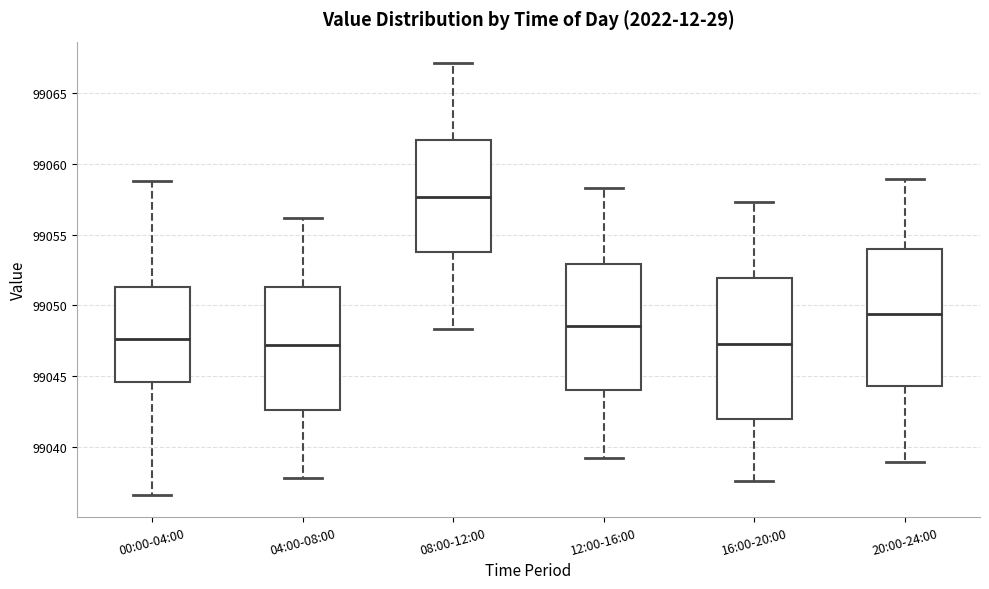

Where is the upper edge of the box for 20:00-24:00 on the y-axis? The values are not printed on the chart, so give them approximately, as read against the axis.

99054.0